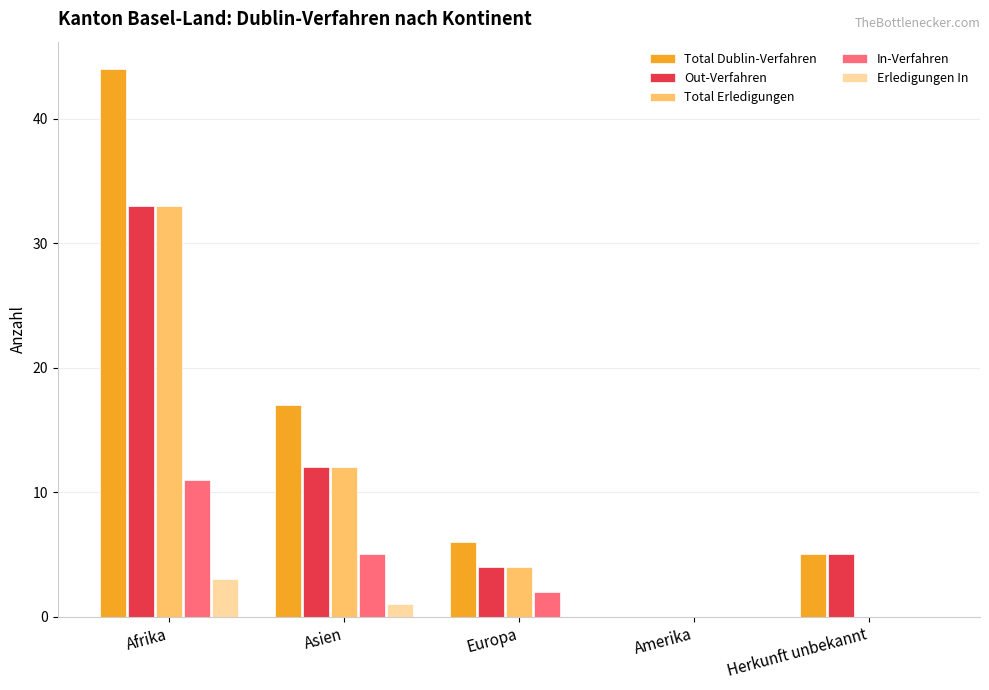

What is the total value across all series at Europa?

16